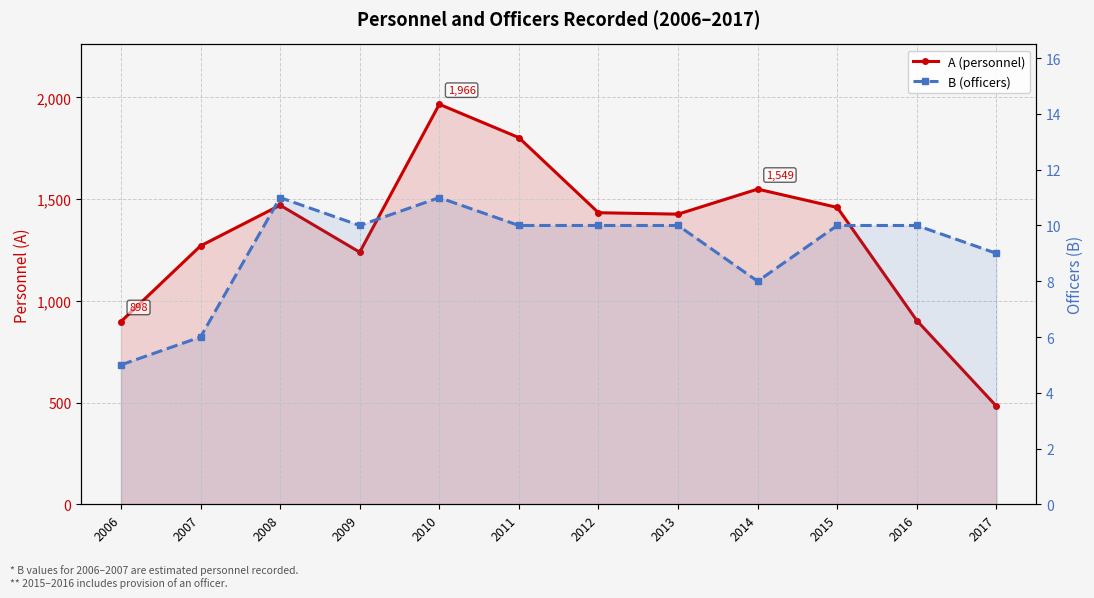

True or false: B (officers) has a value of 11 at 2008.

True